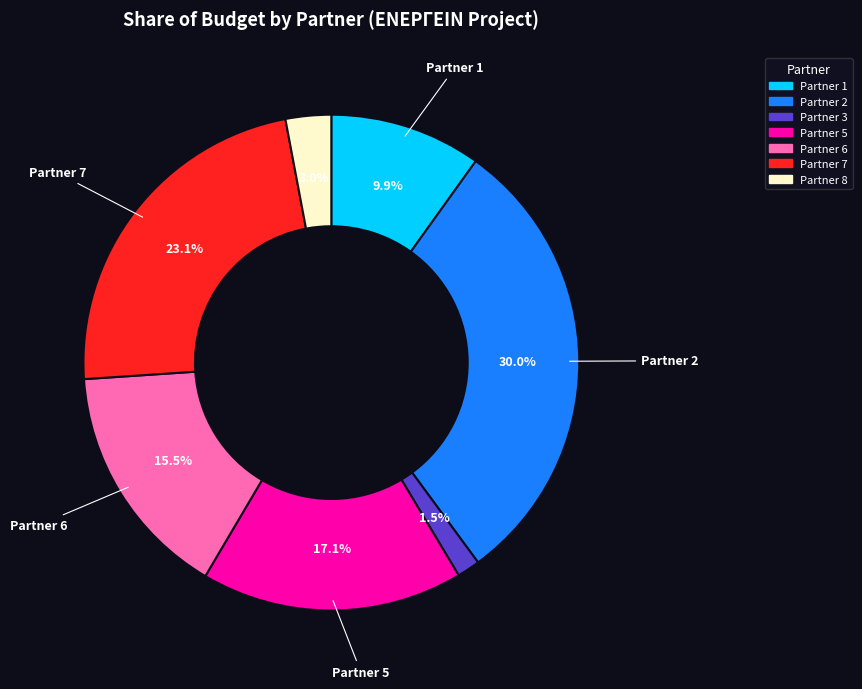

Does any single category account for the majority?

No